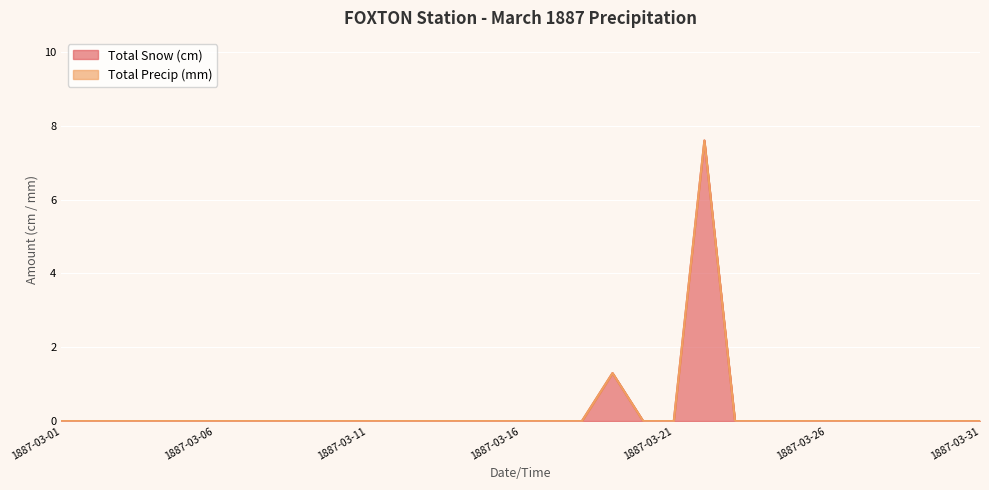

Reading left to right, list all the values displayed in this chart.

Total Snow (cm): 1887-03-01=0.0	1887-03-02=0.0	1887-03-03=0.0	1887-03-04=0.0	1887-03-05=0.0	1887-03-06=0.0	1887-03-07=0.0	1887-03-08=0.0	1887-03-09=0.0	1887-03-10=0.0	1887-03-11=0.0	1887-03-12=0.0	1887-03-13=0.0	1887-03-14=0.0	1887-03-15=0.0	1887-03-16=0.0	1887-03-17=0.0	1887-03-18=0.0	1887-03-19=1.3	1887-03-20=0.0	1887-03-21=0.0	1887-03-22=7.6	1887-03-23=0.0	1887-03-24=0.0	1887-03-25=0.0	1887-03-26=0.0	1887-03-27=0.0	1887-03-28=0.0	1887-03-29=0.0	1887-03-30=0.0	1887-03-31=0.0
Total Precip (mm): 1887-03-01=0.0	1887-03-02=0.0	1887-03-03=0.0	1887-03-04=0.0	1887-03-05=0.0	1887-03-06=0.0	1887-03-07=0.0	1887-03-08=0.0	1887-03-09=0.0	1887-03-10=0.0	1887-03-11=0.0	1887-03-12=0.0	1887-03-13=0.0	1887-03-14=0.0	1887-03-15=0.0	1887-03-16=0.0	1887-03-17=0.0	1887-03-18=0.0	1887-03-19=1.3	1887-03-20=0.0	1887-03-21=0.0	1887-03-22=7.6	1887-03-23=0.0	1887-03-24=0.0	1887-03-25=0.0	1887-03-26=0.0	1887-03-27=0.0	1887-03-28=0.0	1887-03-29=0.0	1887-03-30=0.0	1887-03-31=0.0